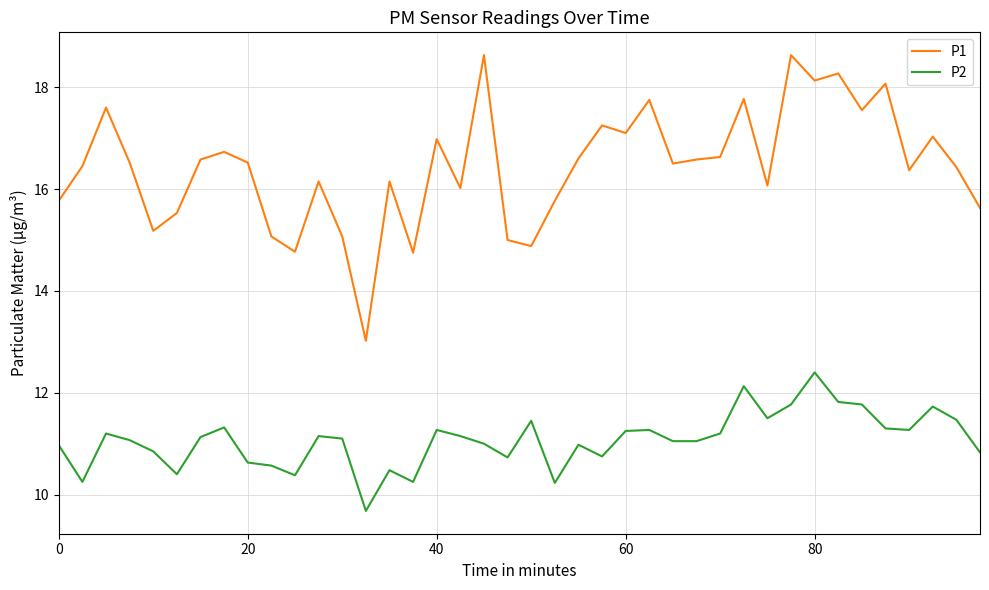

List the series in order of their overall mean, highest first.

P1, P2